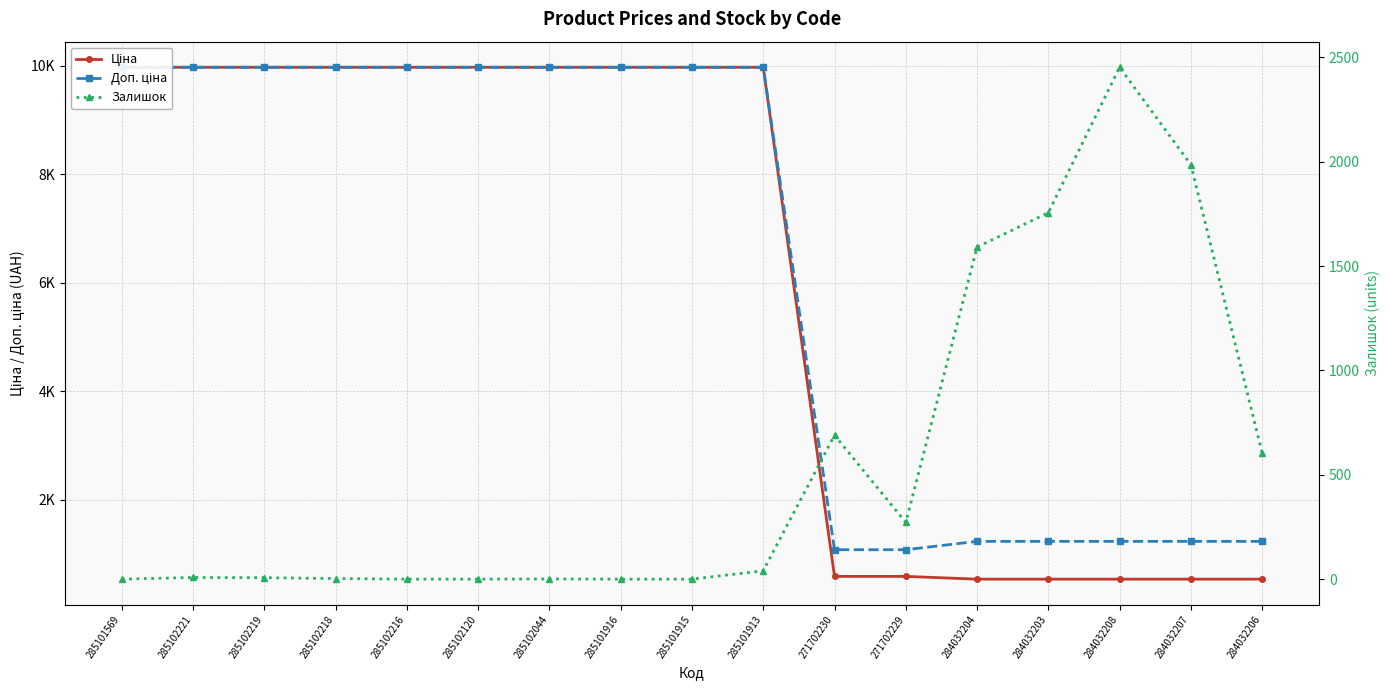

After their last crossing, which series has the higher values: Залишок or Ціна?

Залишок